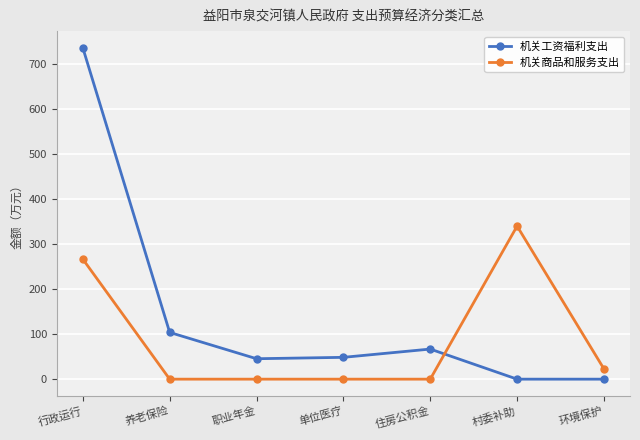

Which series has the largest range (max minus min)?

机关工资福利支出